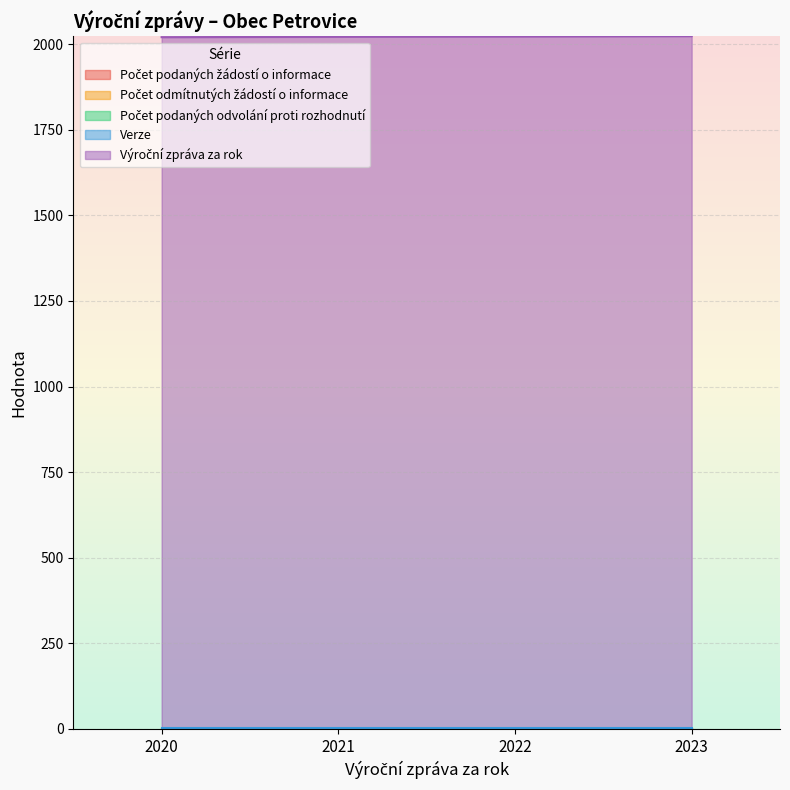

Is the value of Počet odmítnutých žádostí o informace at 2022 greater than the value of Počet podaných žádostí o informace at 2021?

No